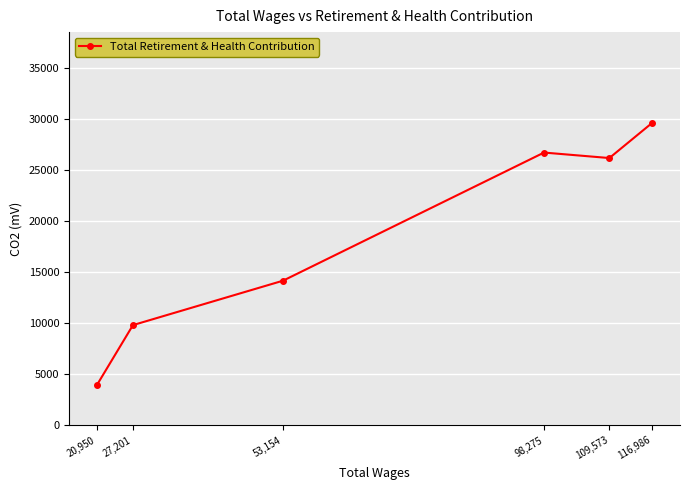

What is the ratio of the value at 109,573 to the value at 53,154?

1.8